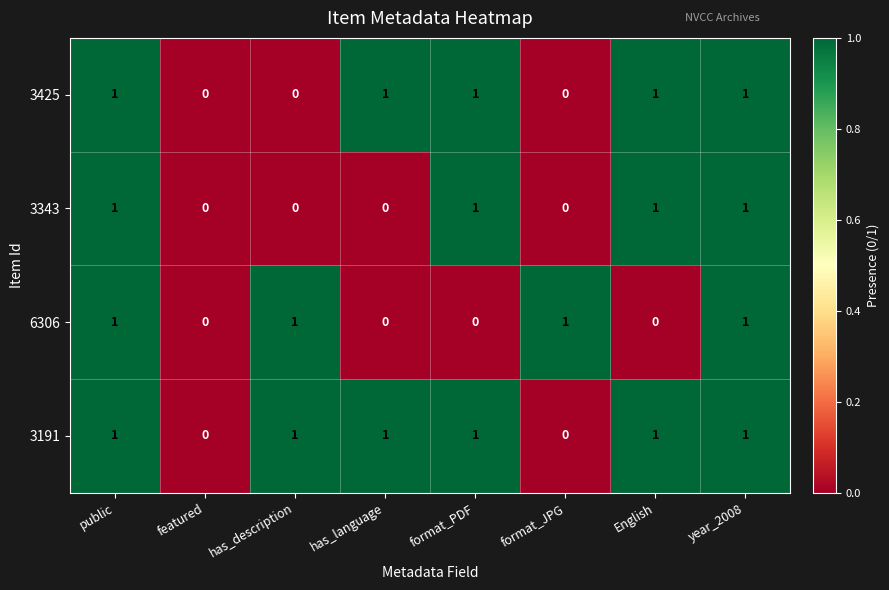

True or false: 3343 has a value of 2 at format_PDF.

False